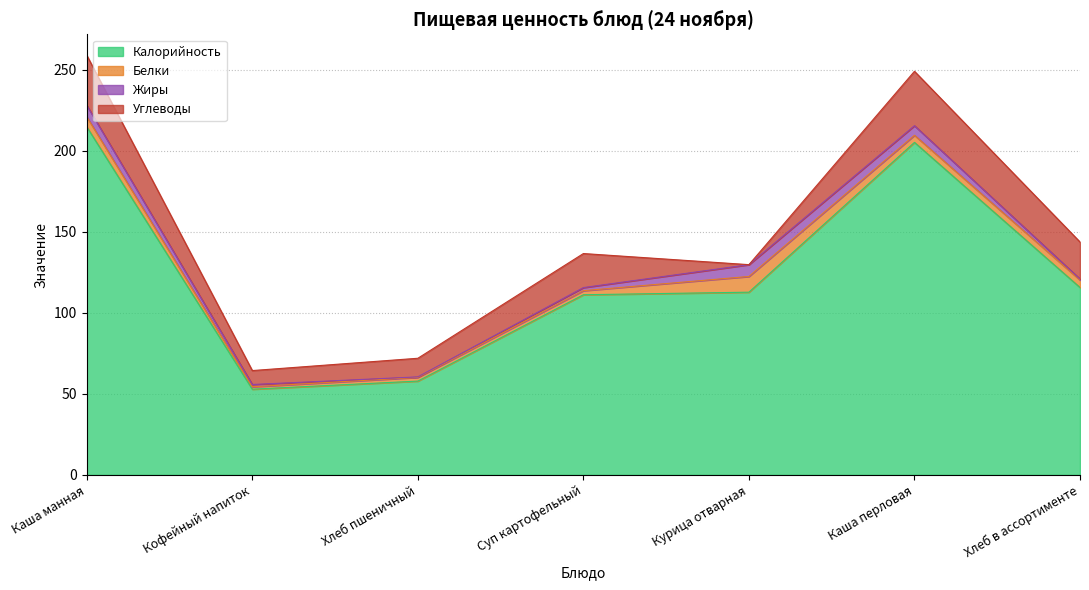

The Углеводы series shows 42.1 at Каша манная. True or false?

False